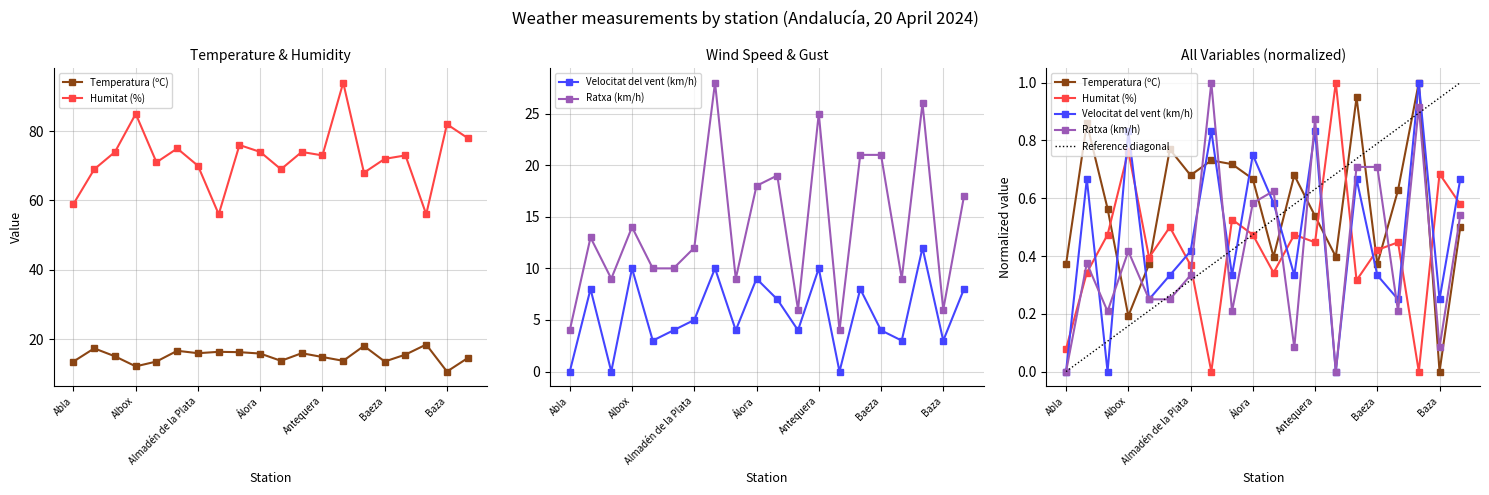

Which series changed the most between Algarrobo and Benahavís?

Velocitat del vent (km/h)